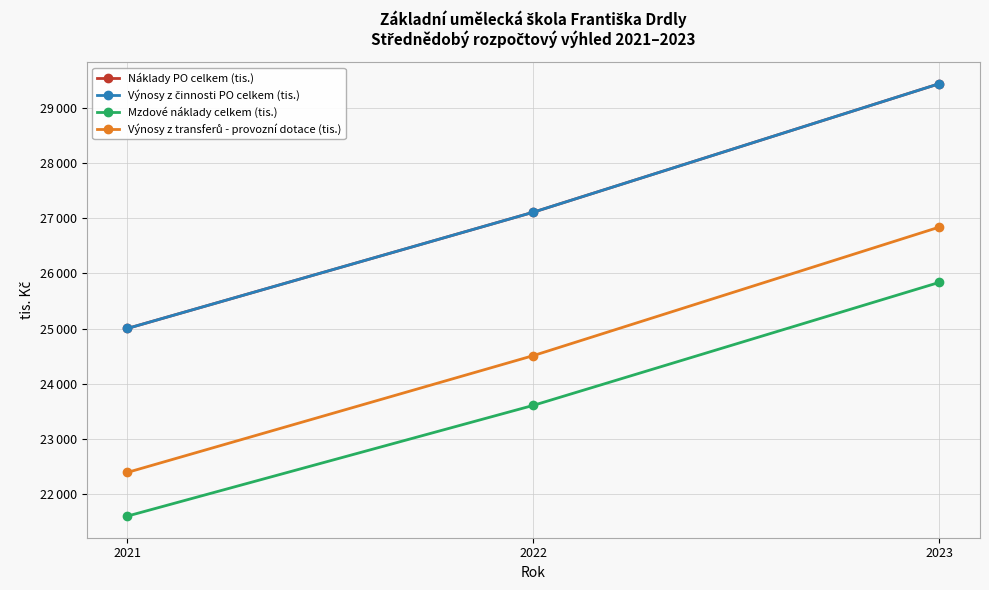

Does the chart have visible grid lines?

Yes